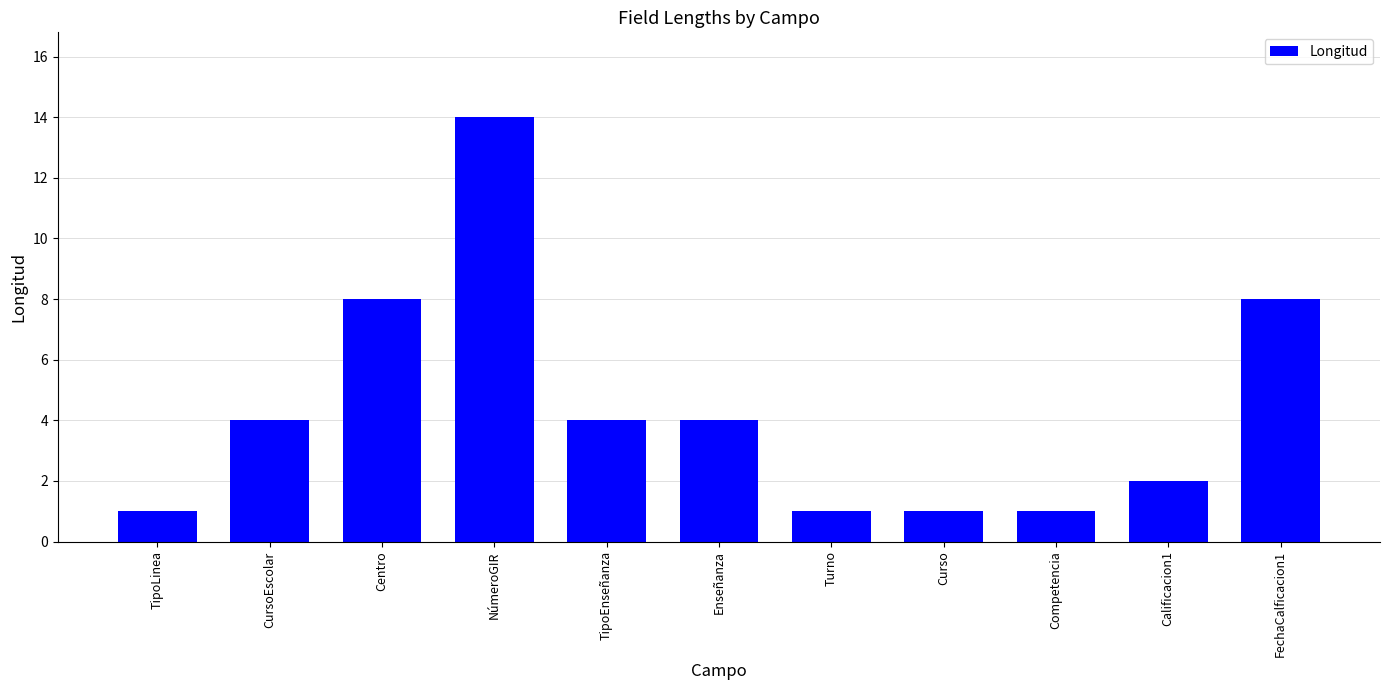

What is the sum of all values?

48